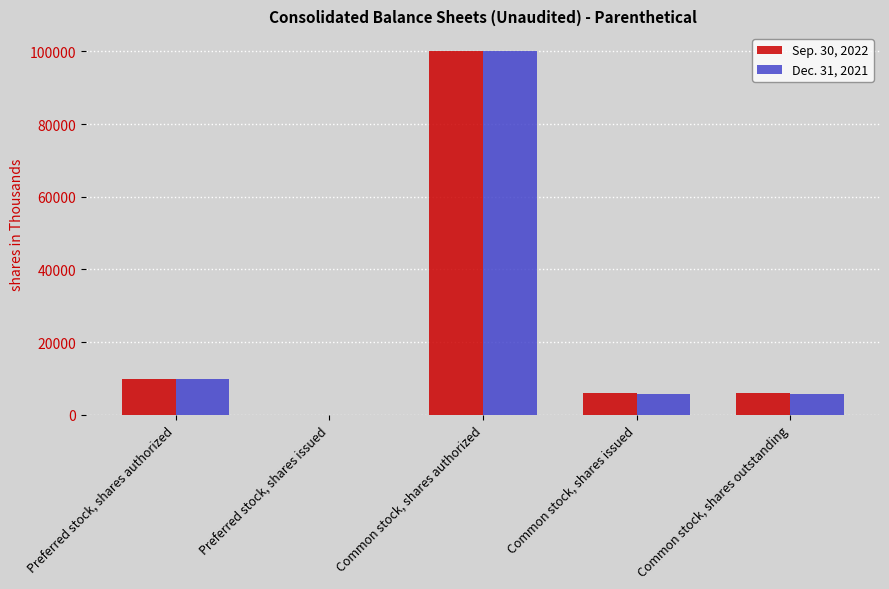

What is the sum of the Dec. 31, 2021 values at Preferred stock, shares issued and Common stock, shares issued?

5798